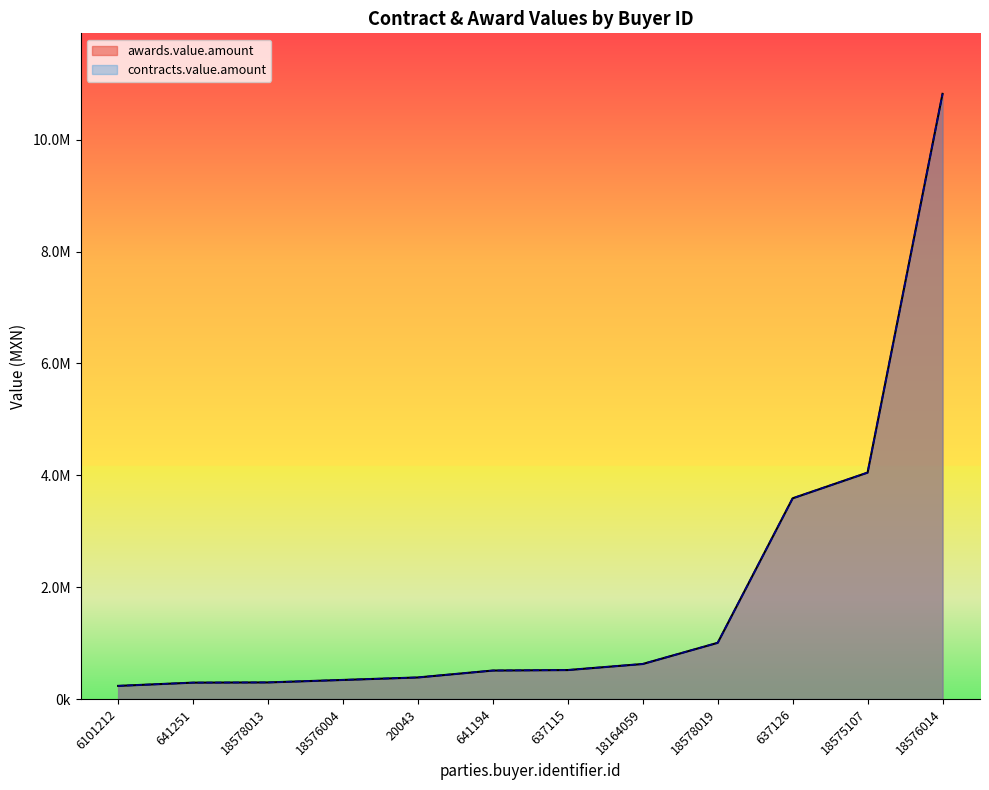

Which series changed the most between 18576004 and 18575107?

awards.value.amount